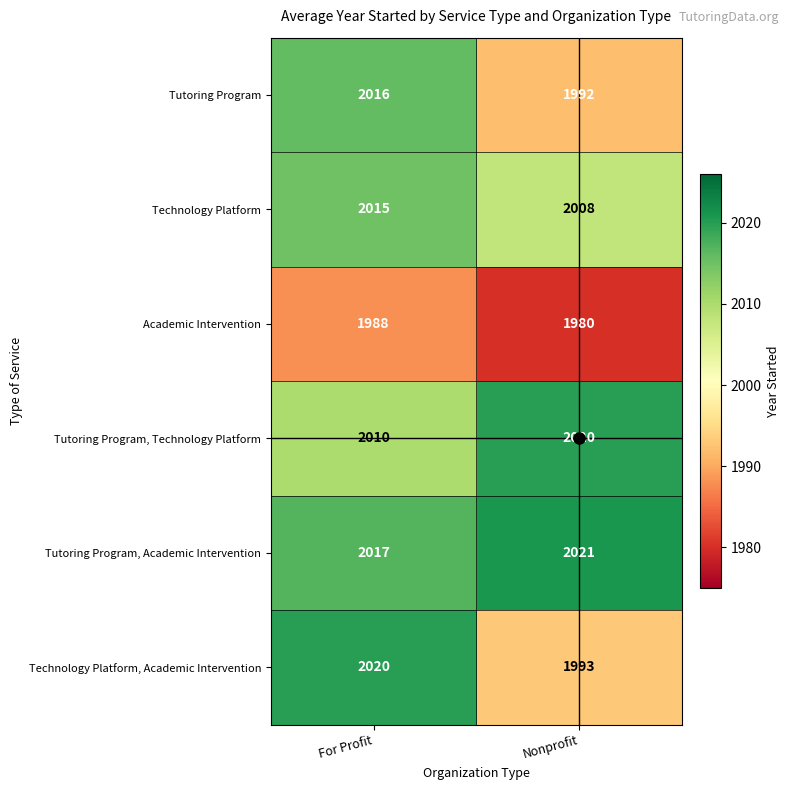

Which series has the largest range (max minus min)?

Technology Platform, Academic Intervention